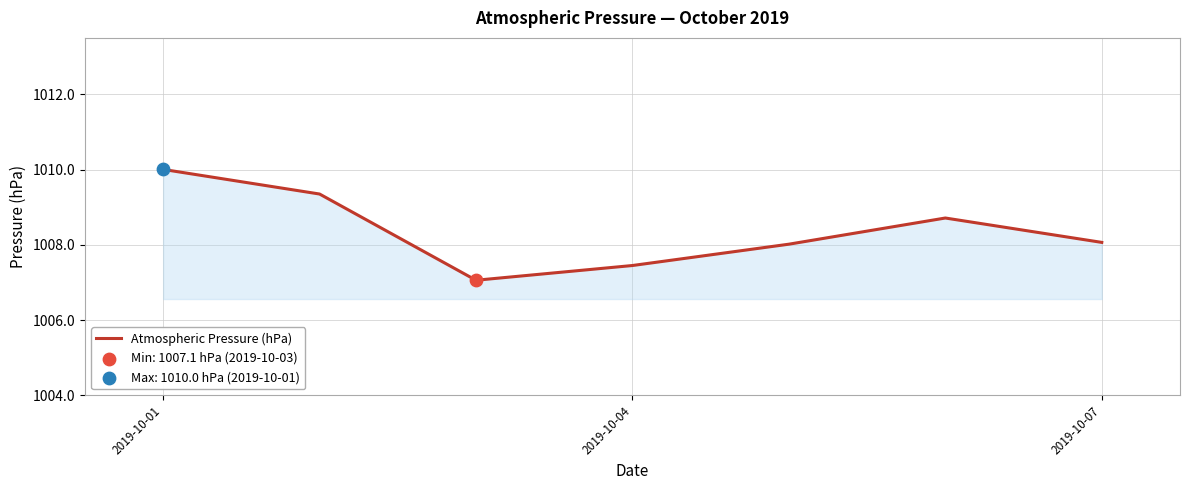

What is the difference between the second highest and minimum values?

2.3